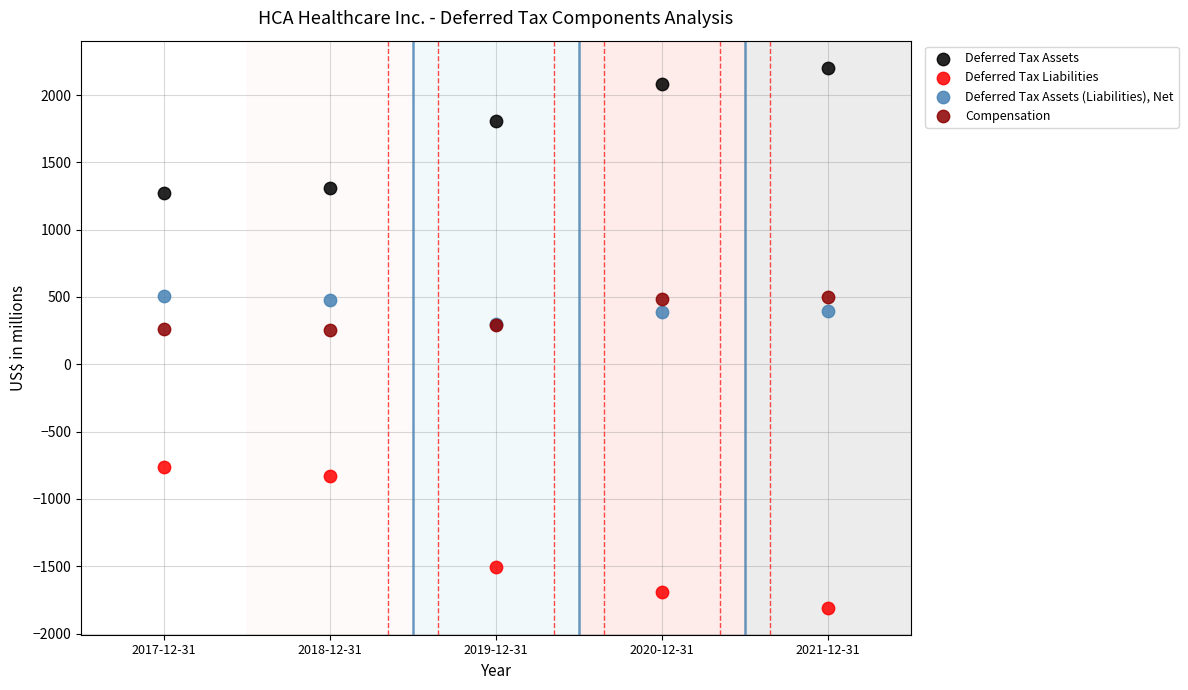

Which series has the widest spread of Y values?

Deferred Tax Liabilities